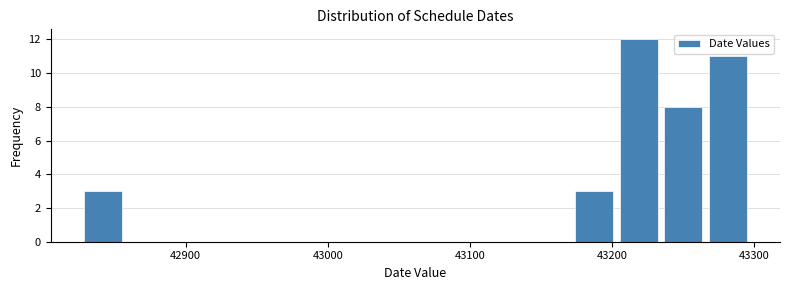

Read against the x-axis, roughly where is the centre of the tallest bar?

43220